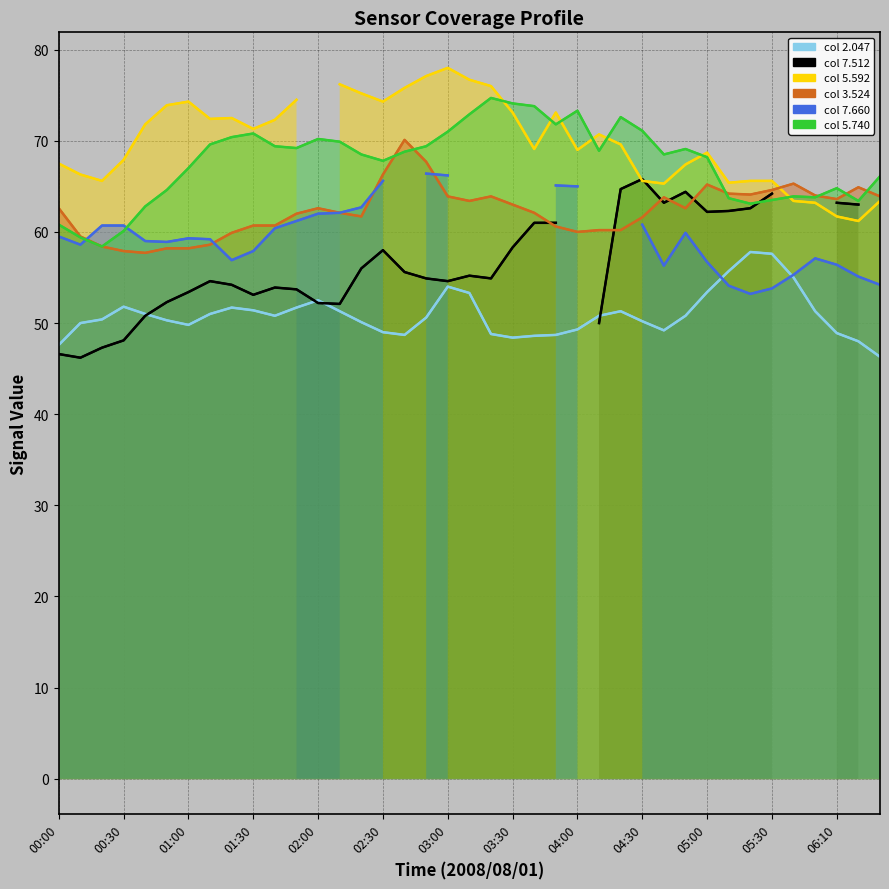

At which label does 5.740 first exceed 68?

01:10